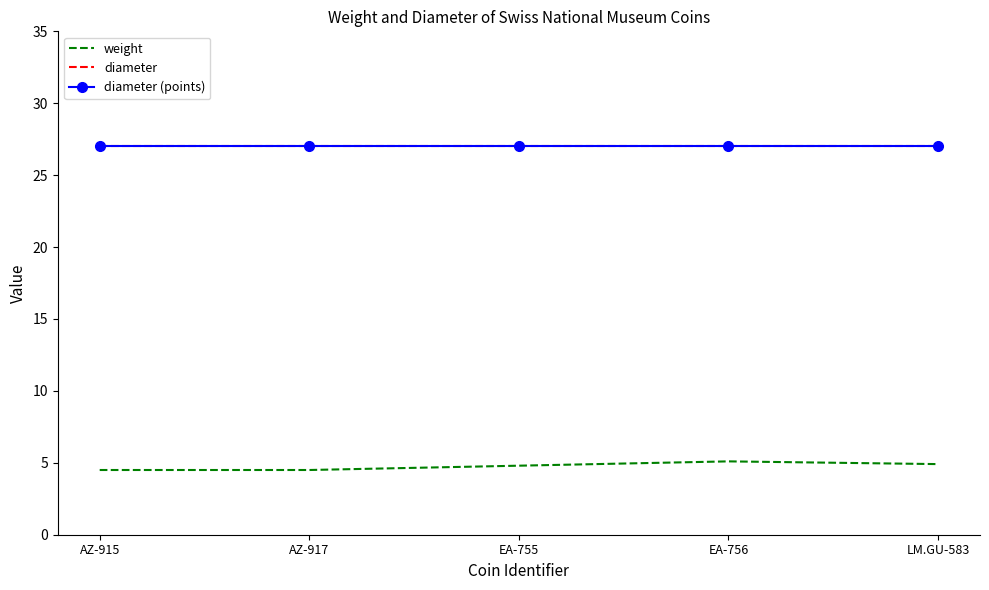

How many categories are shown in the chart?

5